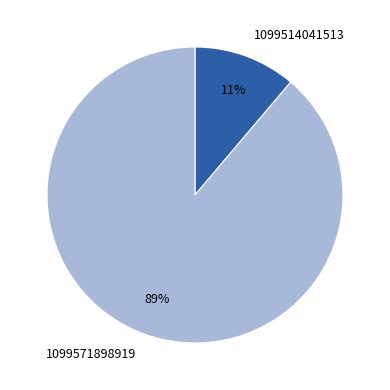

What is the largest slice in the pie chart?

1099571898919